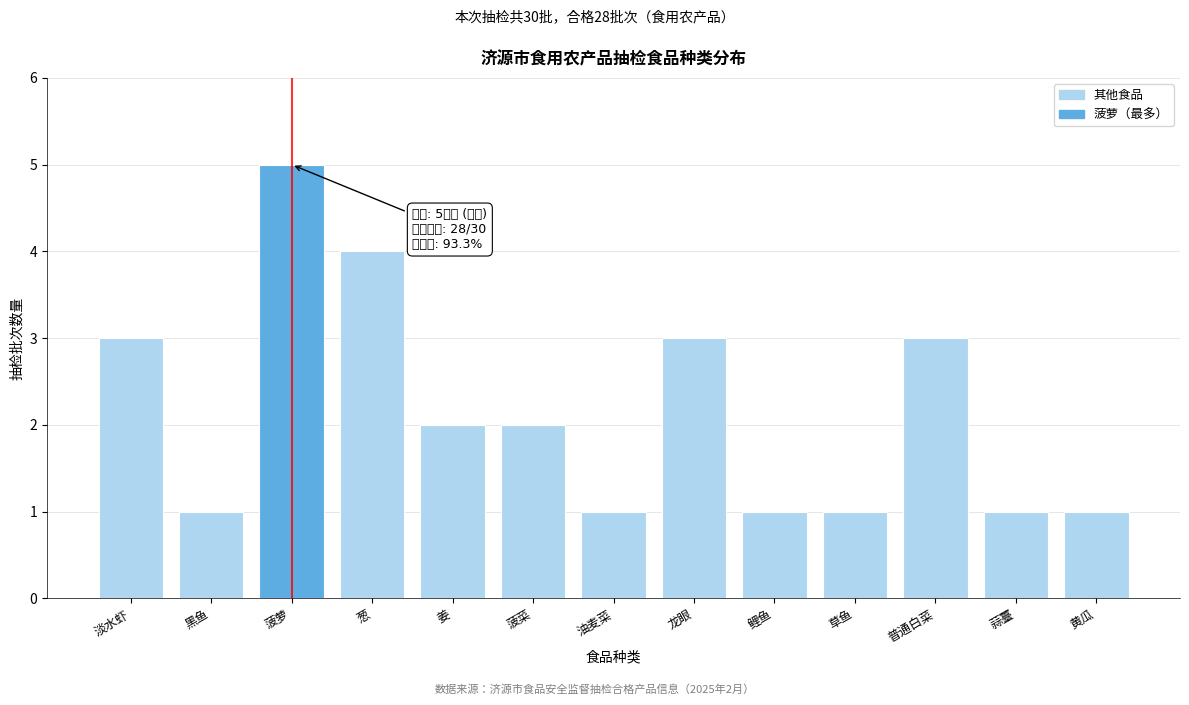

Reading left to right, list all the values displayed in this chart.

淡水虾=3	黑鱼=1	菠萝=5	葱=4	姜=2	菠菜=2	油麦菜=1	龙眼=3	鲤鱼=1	草鱼=1	普通白菜=3	蒜薹=1	黄瓜=1